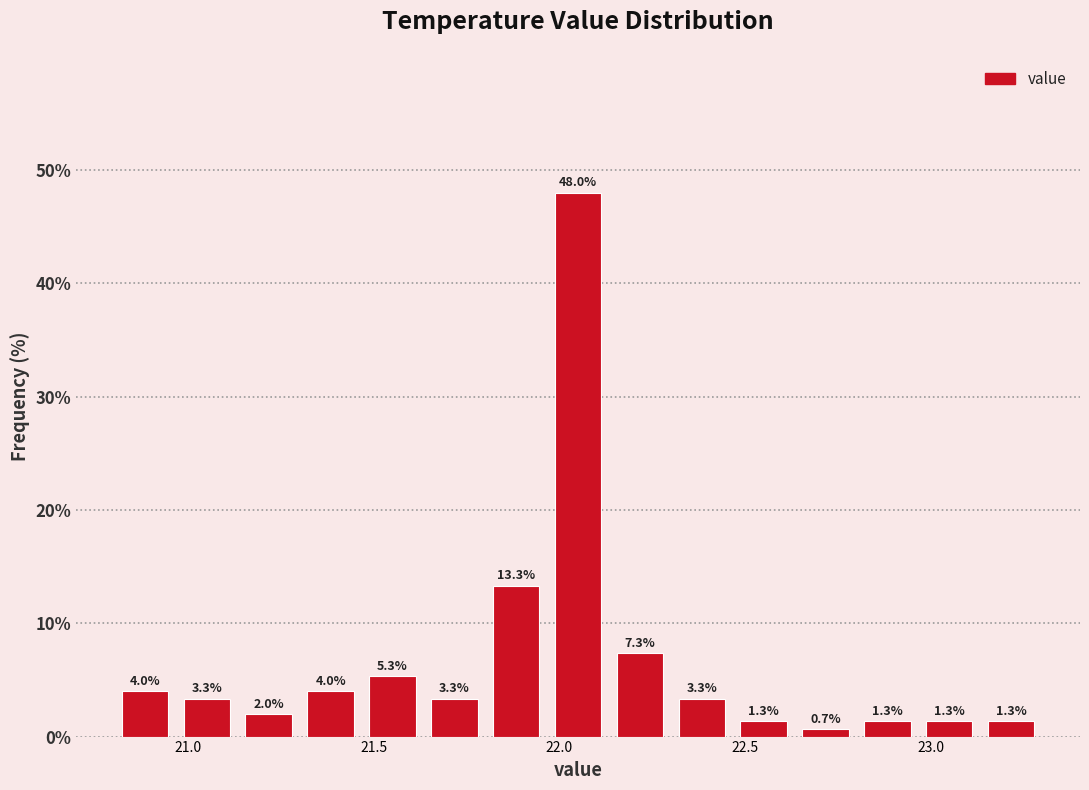

Read against the x-axis, roughly where is the centre of the tallest bar?

22.05